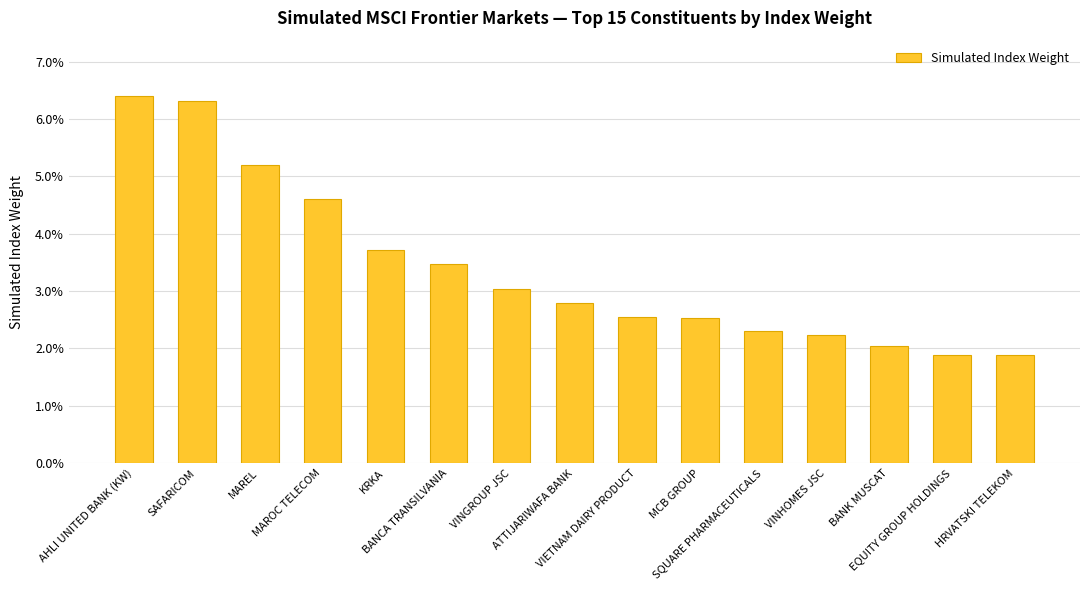

Does the chart contain any negative values?

No